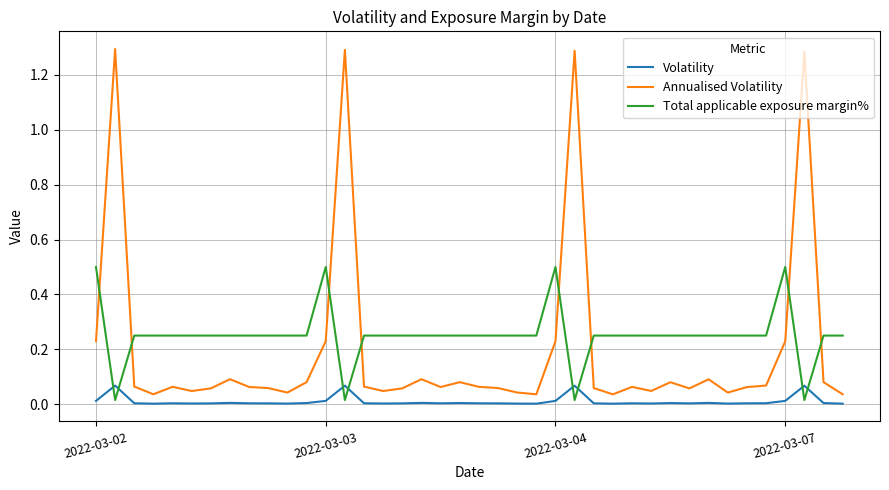

True or false: Volatility and Annualised Volatility intersect in this chart.

False